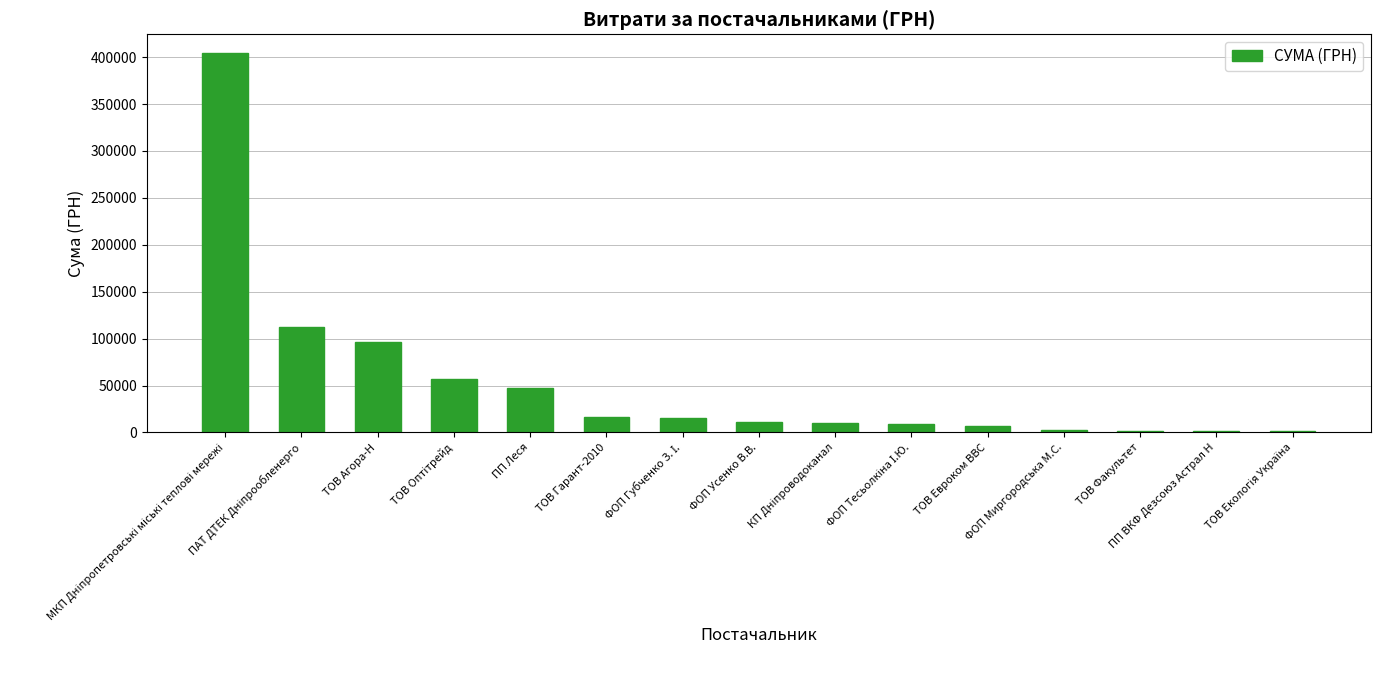

What is the maximum value shown in the chart?

404093.6